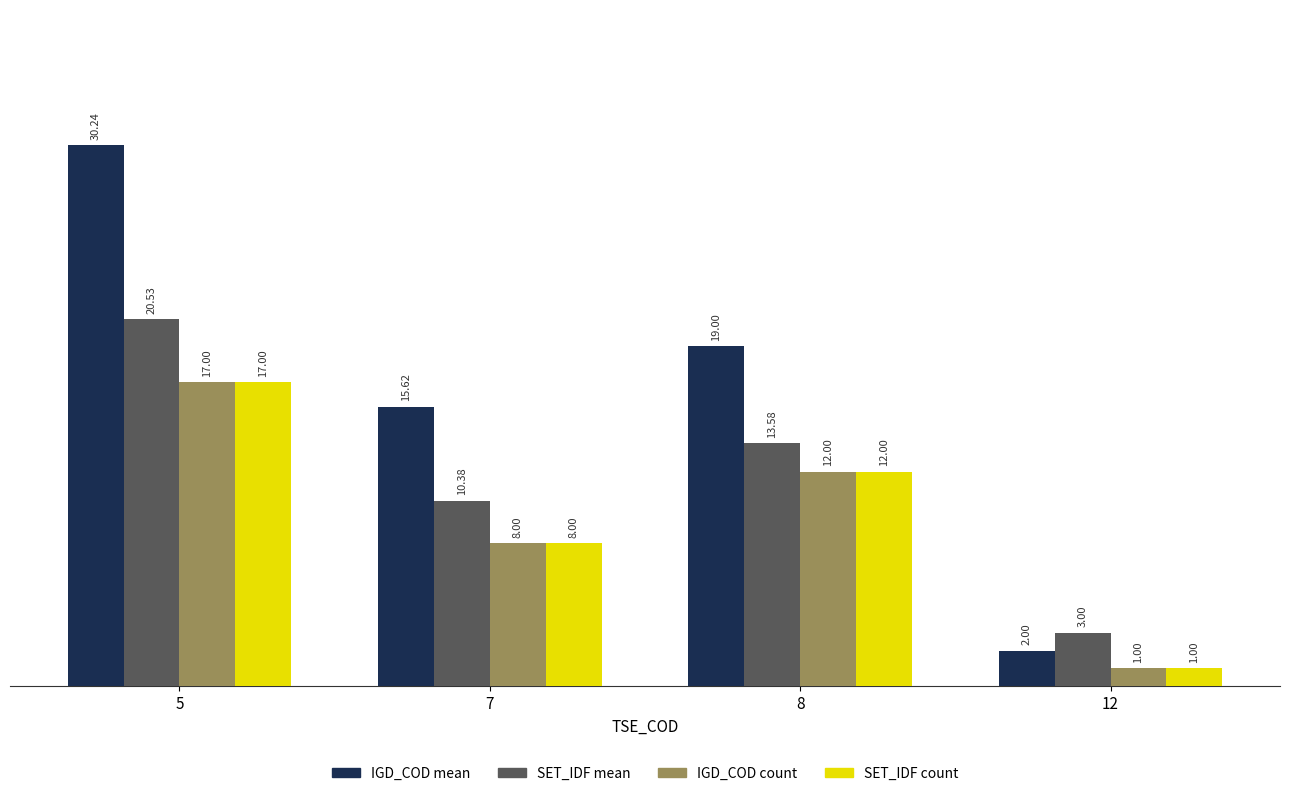

Where is SET_IDF count nearest to the value 9?

7